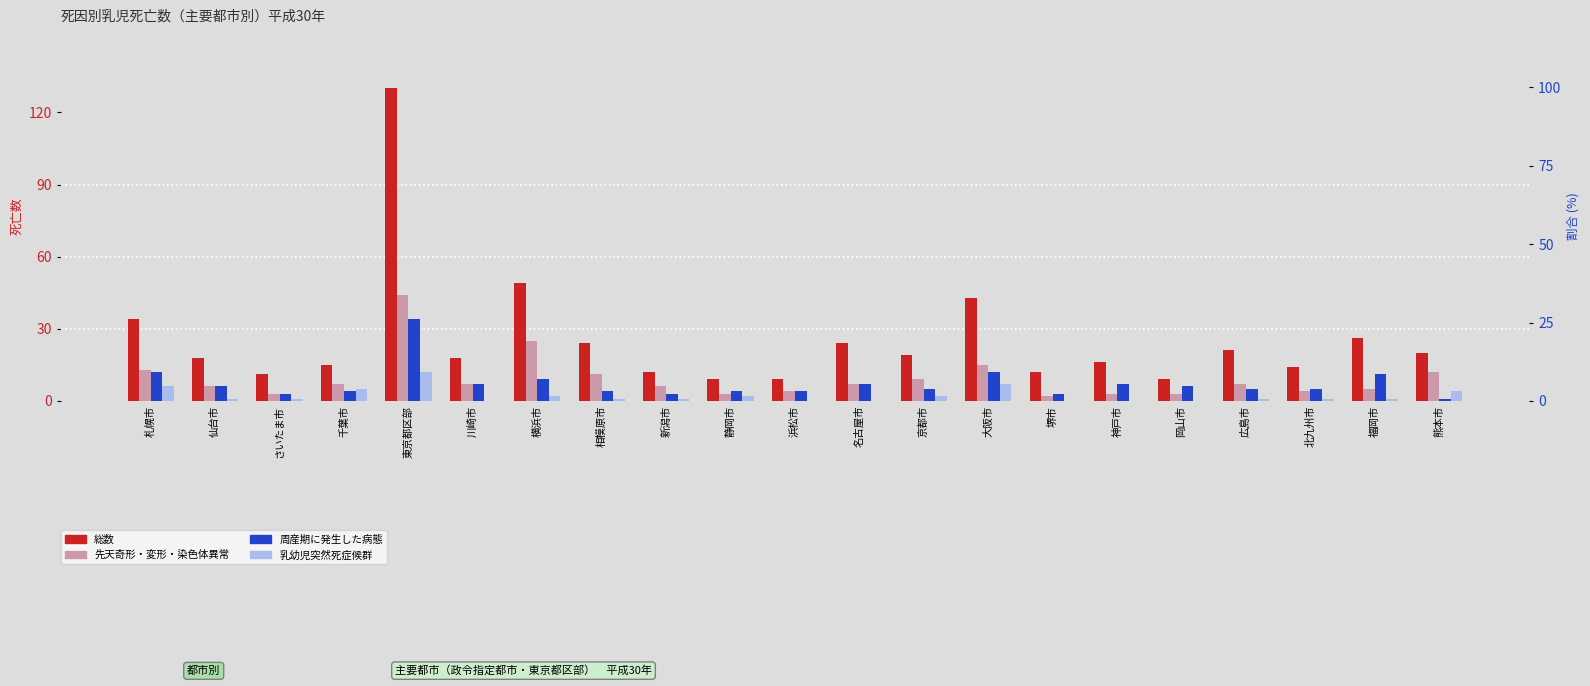

Which category has the highest value across all series?

東京都区部